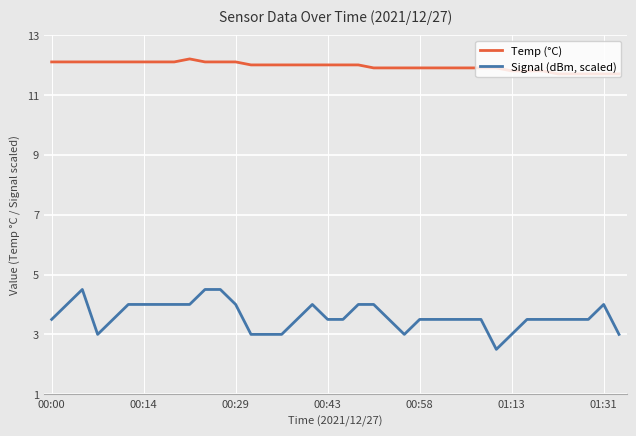

Is this an area chart (filled region under the line)?

No